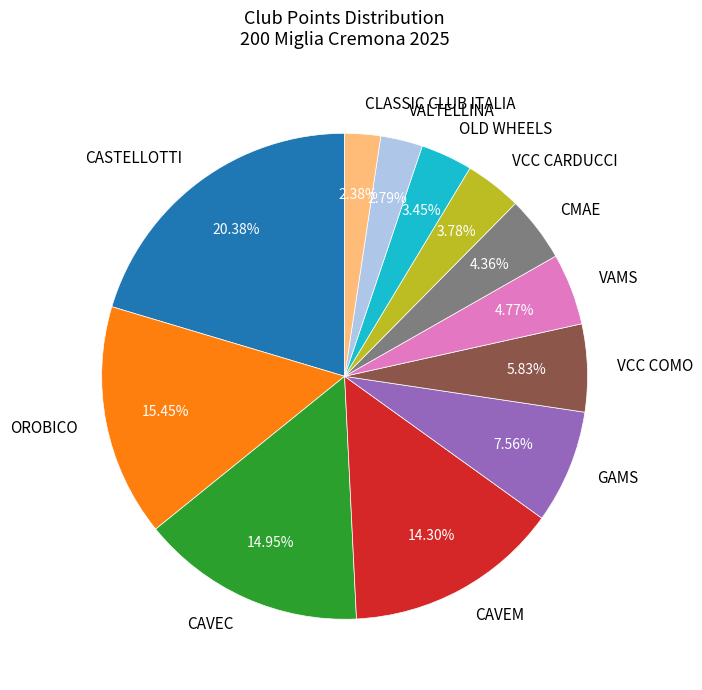

Between CLASSIC CLUB ITALIA and CAVEC, which is larger?

CAVEC